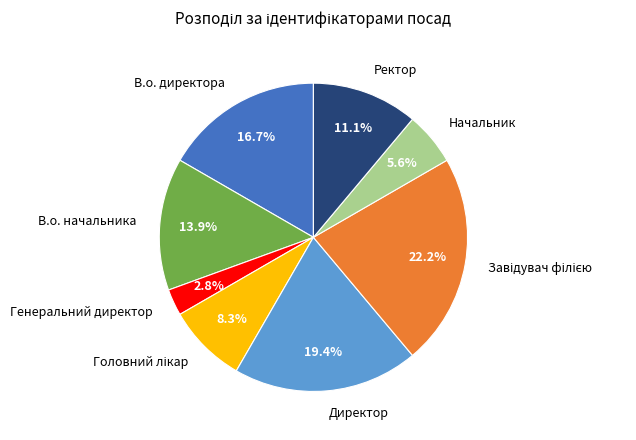

Is there a majority slice in this chart?

No